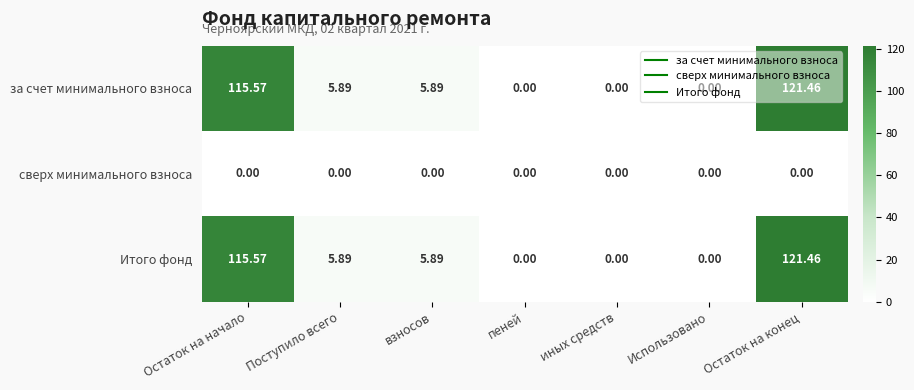

At which category is the sum across all series the highest?

Остаток на конец